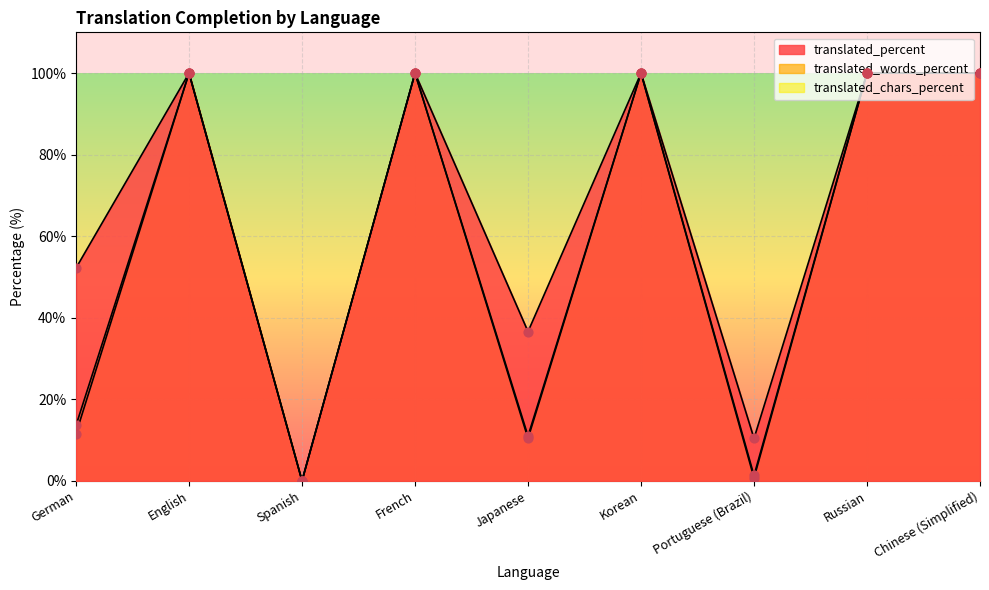

Which series reaches the maximum Y coordinate?

translated_percent